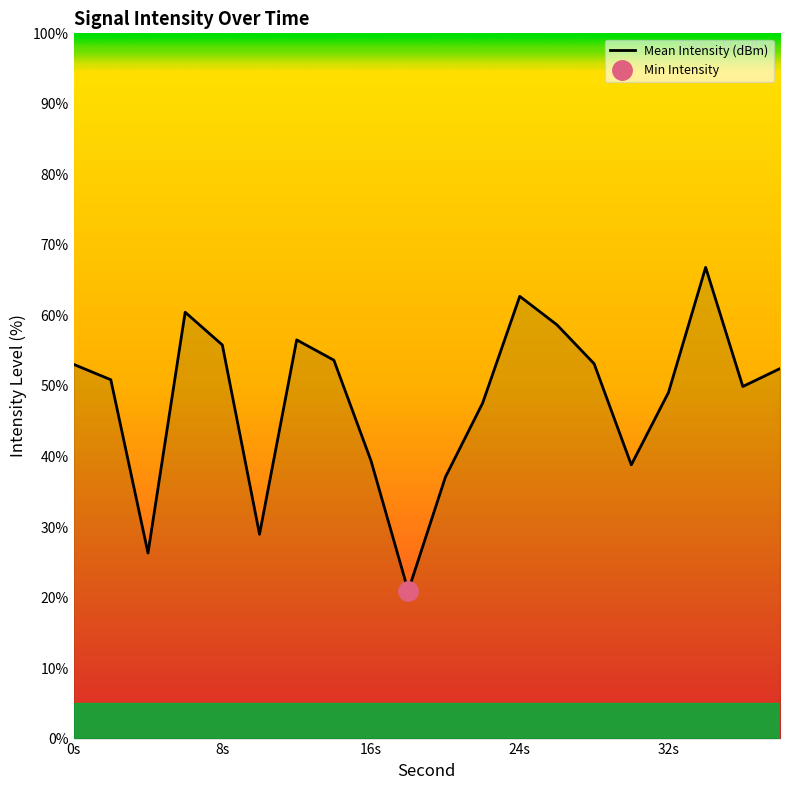

What is the maximum value for Mean Intensity (dBm)?

66.8